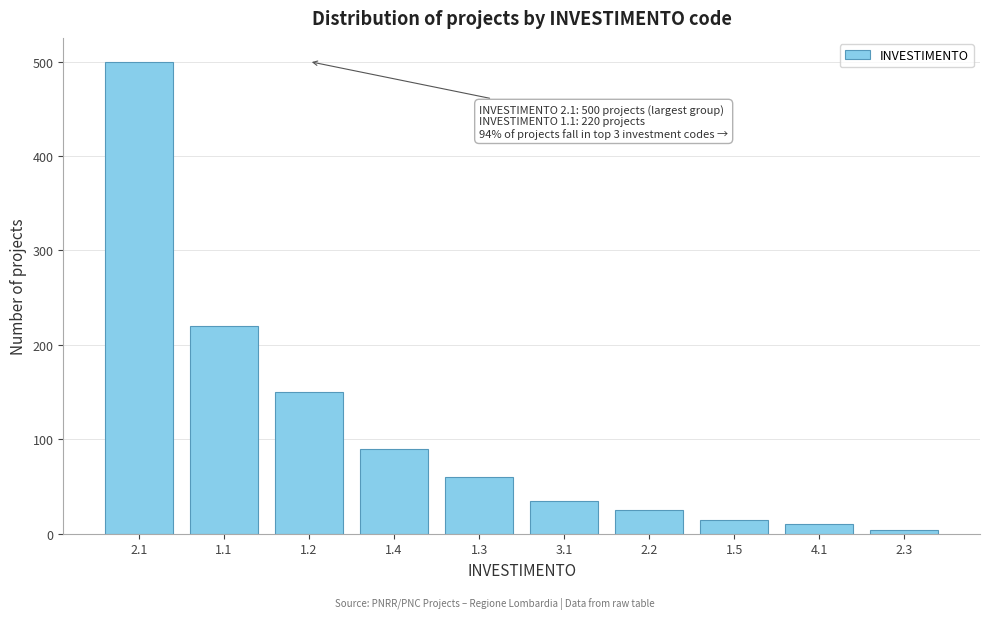

Reading right to left, transcribe all the data shown in this chart.

4	10	15	25	35	60	90	150	220	500